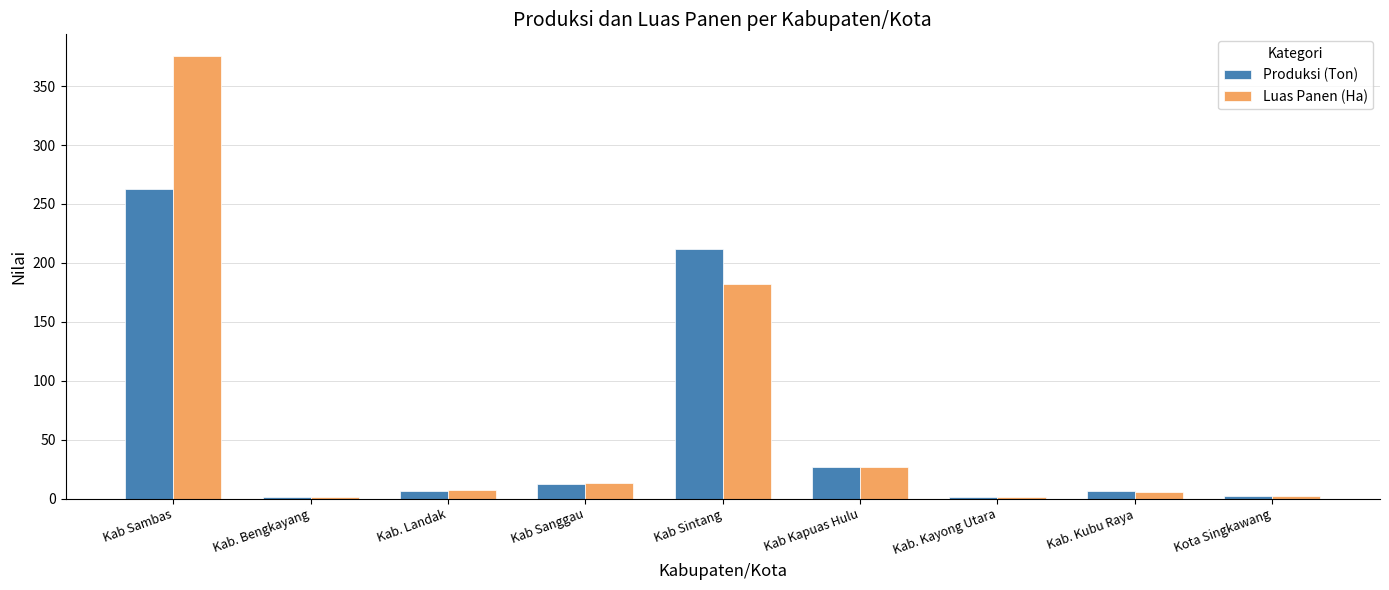

The Produksi (Ton) series shows 27.0 at Kab Kapuas Hulu. True or false?

True